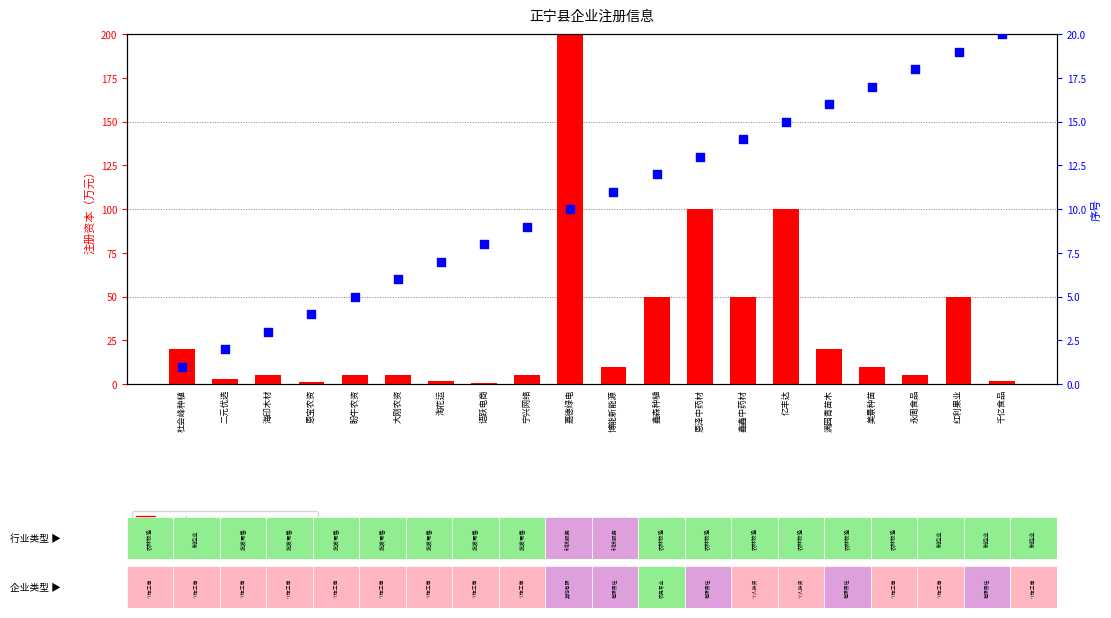

At which category is the sum across all series the highest?

嘉德绿电